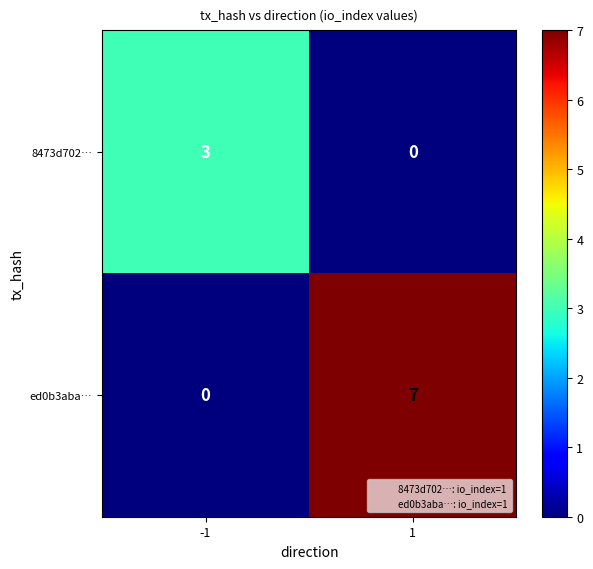

What is the difference between the ed0b3aba… values at -1 and 1?

7